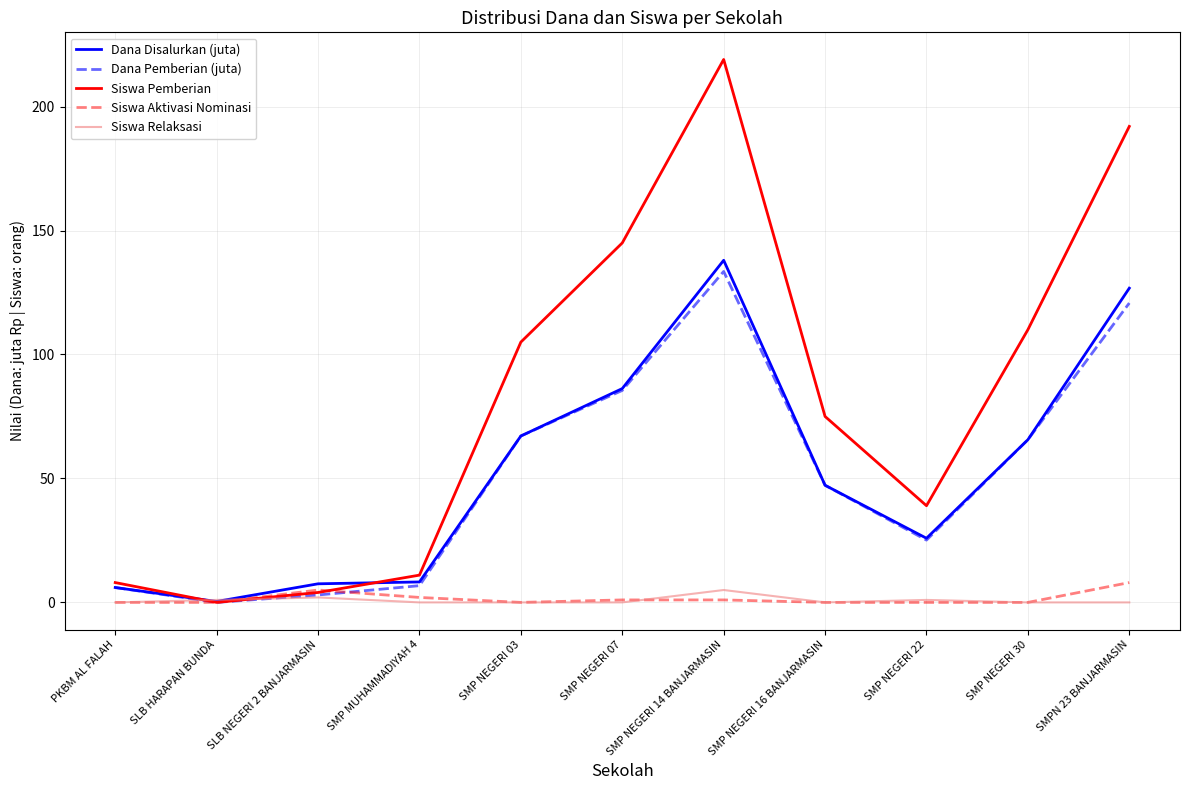

What value does the Dana Disalurkan (juta) series have at SLB HARAPAN BUNDA?

0.4